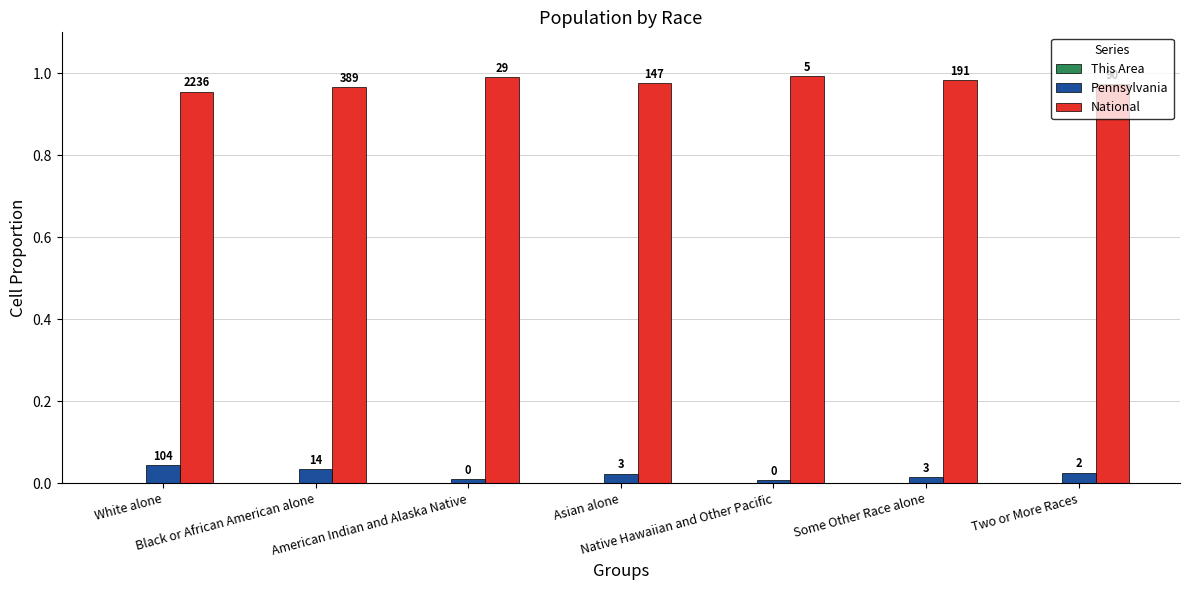

What is the total value across all series at Native Hawaiian and Other Pacific?

1.0